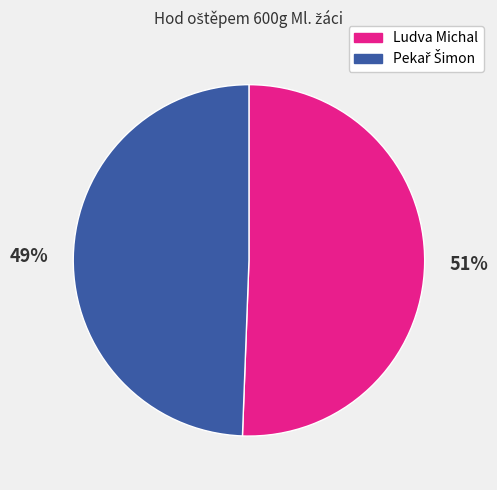

What percentage is the Ludva Michal slice, to the nearest percent?

51%